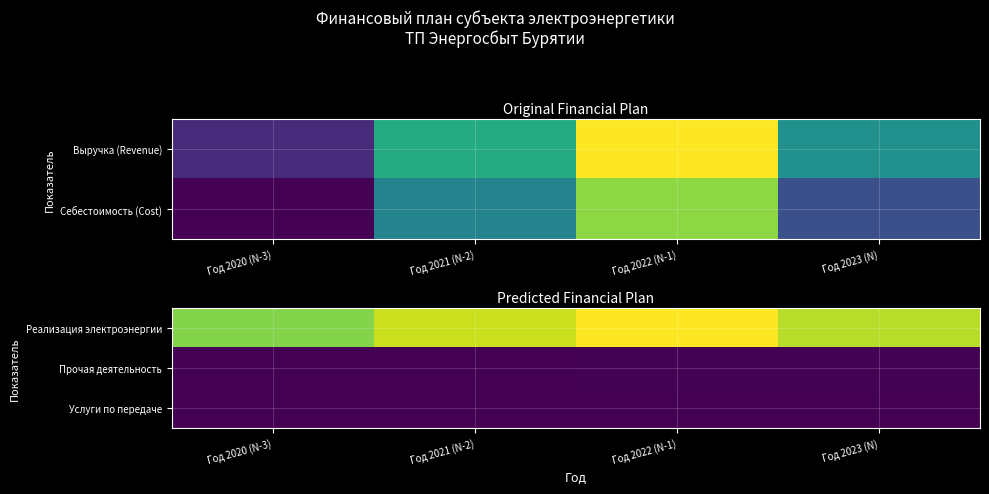

What is the greatest value displayed?

9548.2